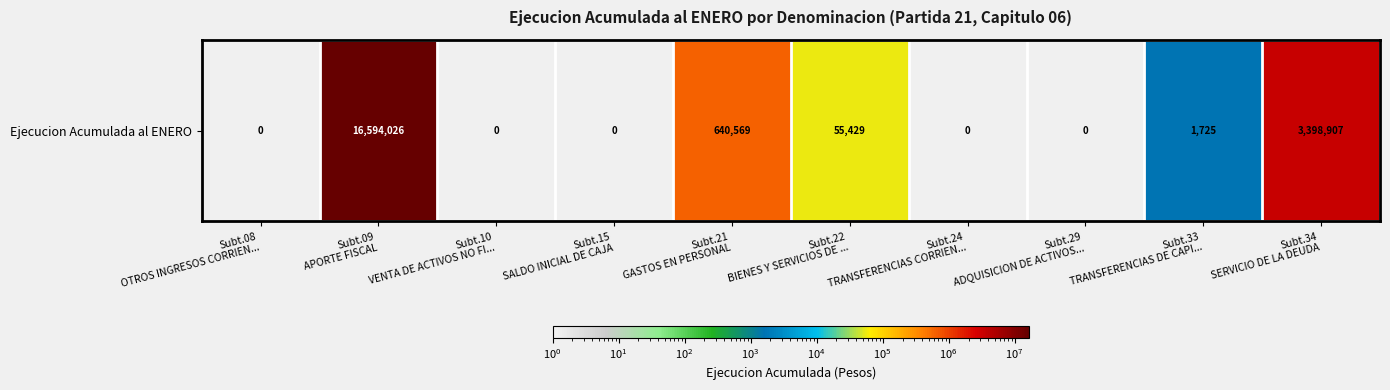

Reading left to right, what are all the values shown in this chart?

0	16594026	0	0	640569	55429	0	0	1725	3398907